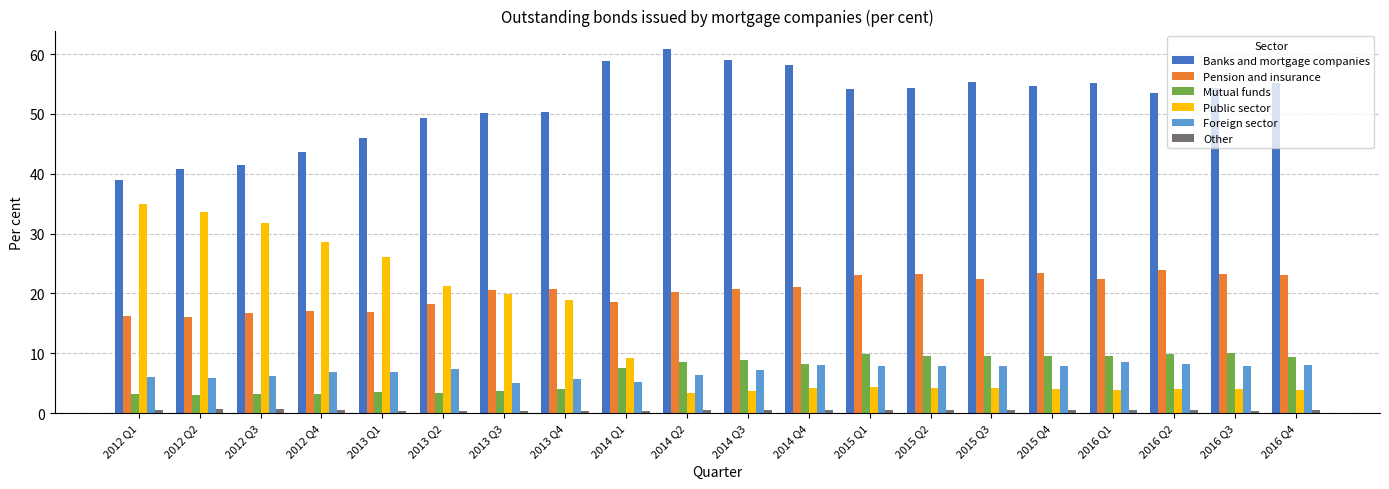

Does the chart contain stacked bars?

No